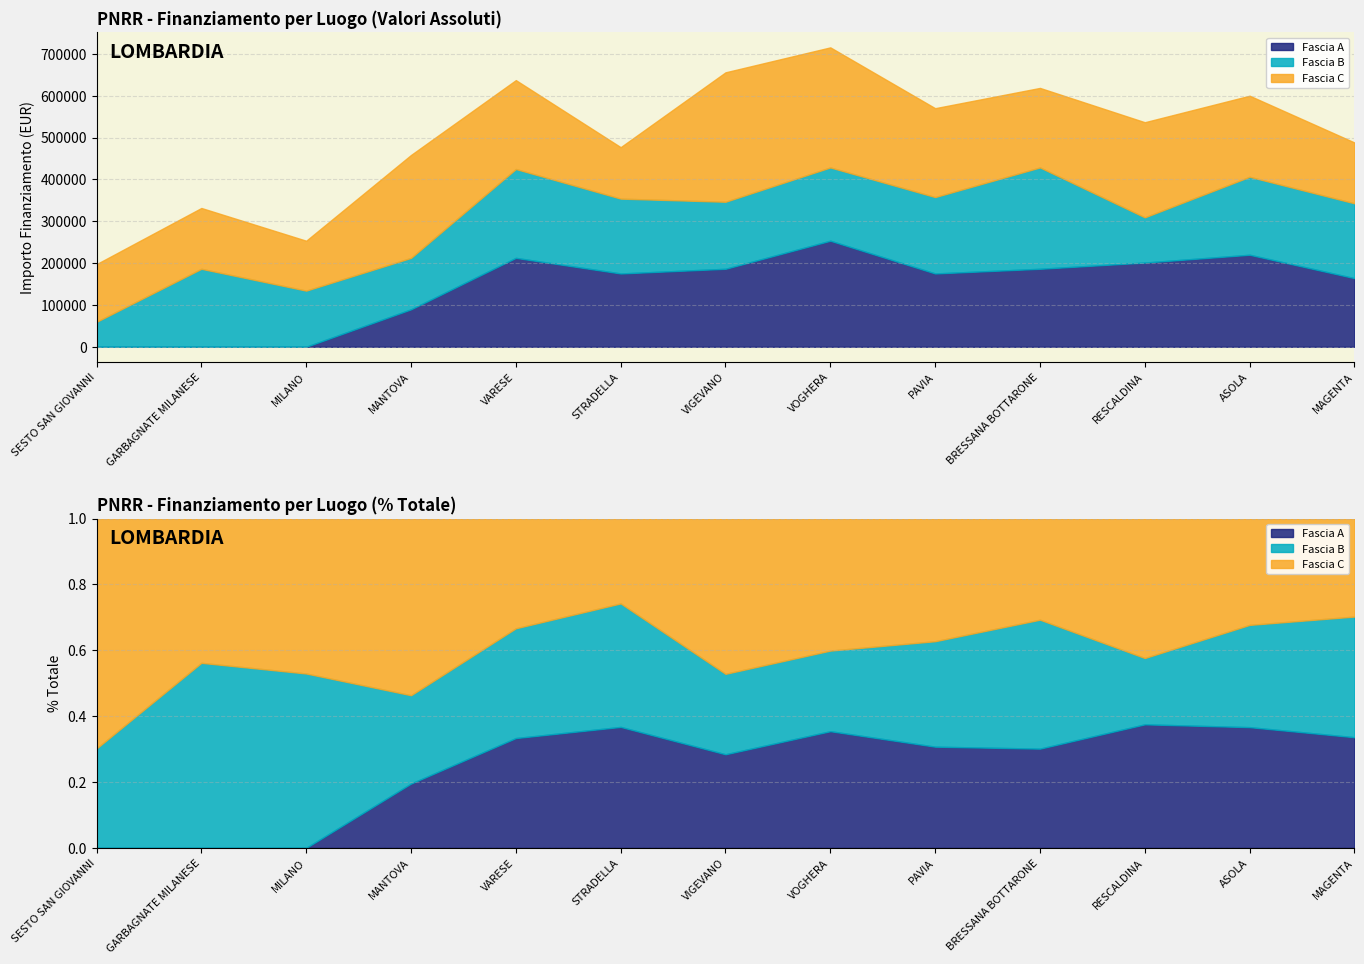

The Fascia A series shows 0.0 at GARBAGNATE MILANESE. True or false?

True